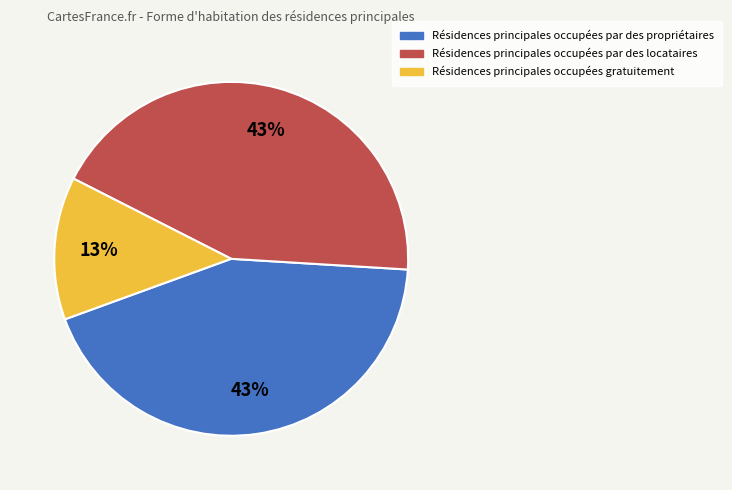

To the nearest percent, what is the average slice percentage?

33%